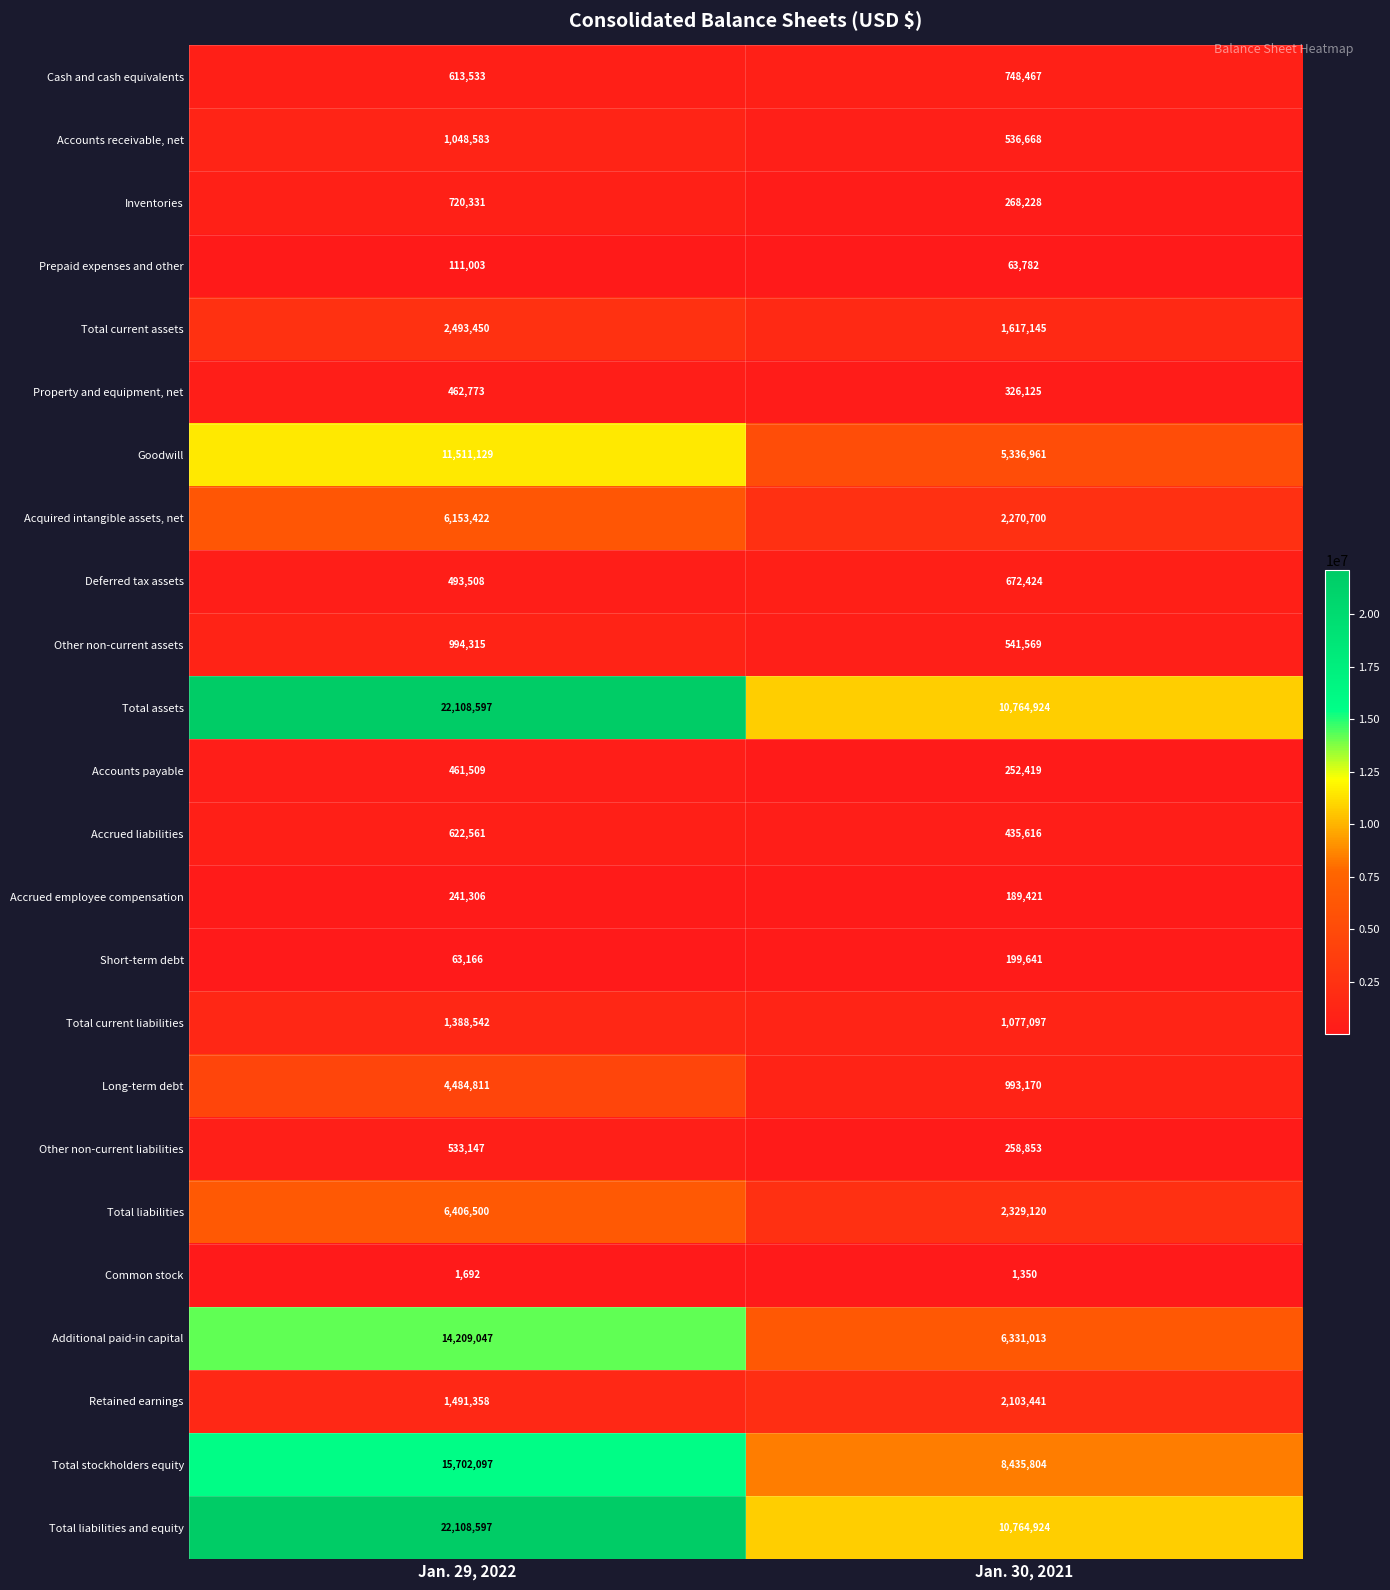

True or false: Acquired intangible assets, net has a value of 3367796 at Jan. 30, 2021.

False